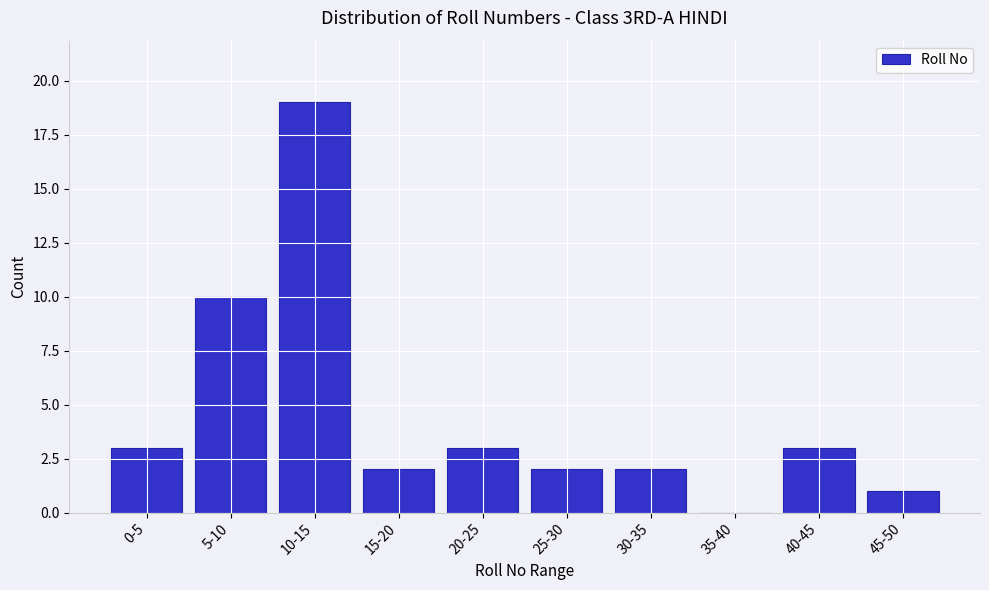

Reading left to right, list all the values displayed in this chart.

0-5=3	5-10=10	10-15=19	15-20=2	20-25=3	25-30=2	30-35=2	35-40=0	40-45=3	45-50=1